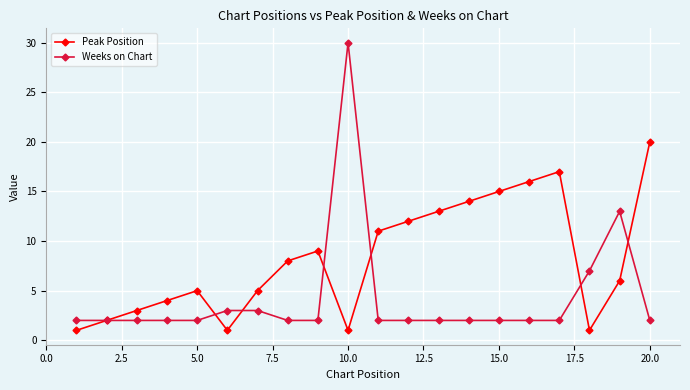

What is the maximum value for Weeks on Chart?

30